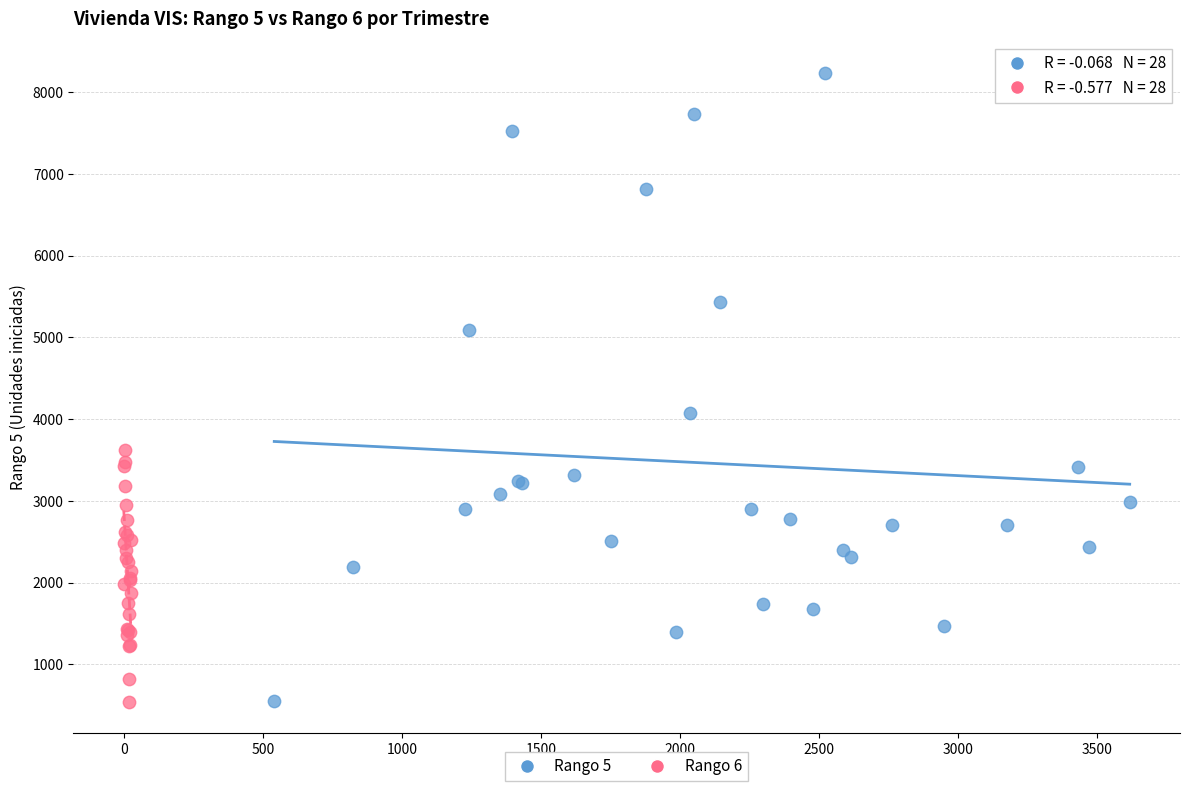

What are all the series names shown in the legend?

Rango 5, Rango 6